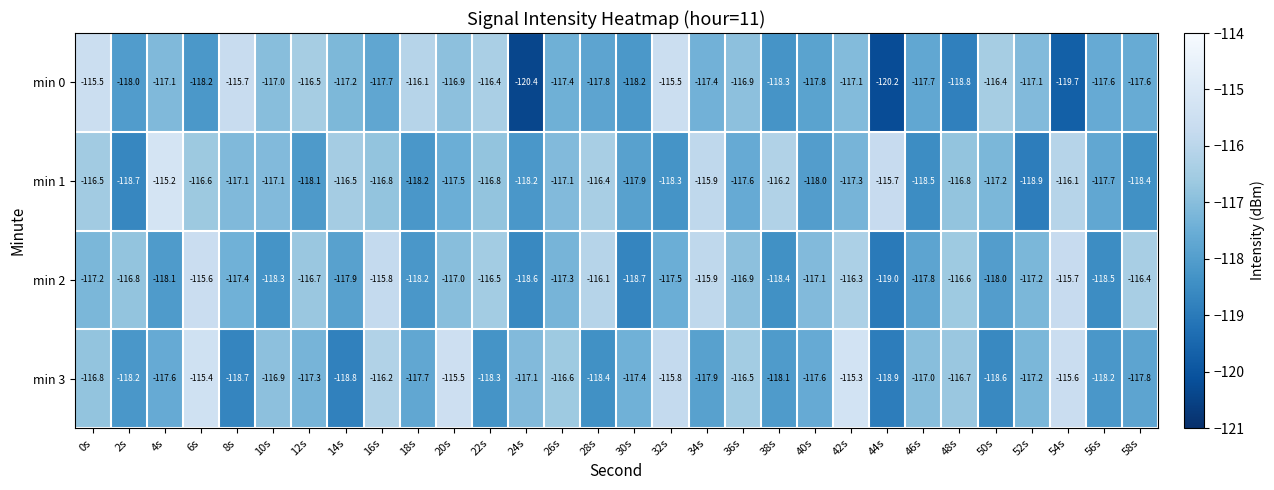

List the labels in order of min 3 value, largest first.

42s, 6s, 20s, 54s, 32s, 16s, 36s, 26s, 48s, 0s, 10s, 46s, 24s, 52s, 12s, 30s, 4s, 40s, 18s, 58s, 34s, 38s, 2s, 56s, 22s, 28s, 50s, 8s, 14s, 44s